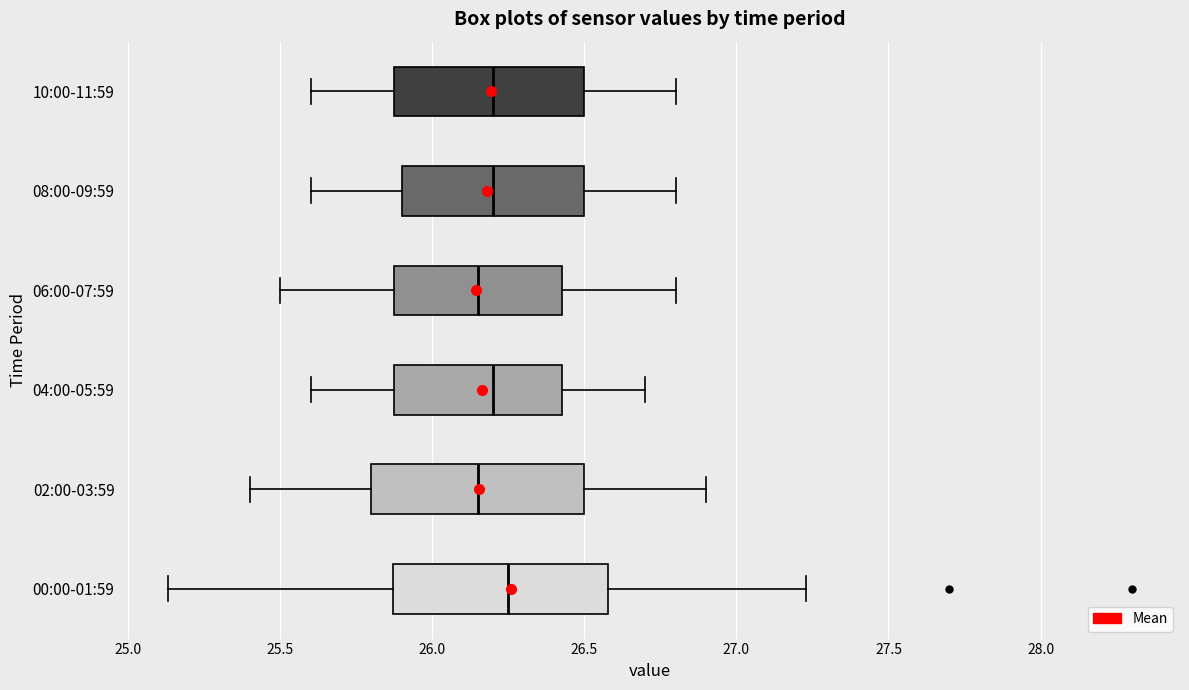

Reading bottom to top, read every box against the x-axis: the position of its median line, the range the box covers, and the ends of its whiskers. The values are not printed on the chart, so give them approximately, as read against the axis.

00:00-01:59: median 26.25, box 25.85 to 26.60, whiskers 25.15 to 27.25
02:00-03:59: median 26.15, box 25.80 to 26.50, whiskers 25.40 to 26.90
04:00-05:59: median 26.20, box 25.90 to 26.45, whiskers 25.60 to 26.70
06:00-07:59: median 26.15, box 25.90 to 26.45, whiskers 25.50 to 26.80
08:00-09:59: median 26.20, box 25.90 to 26.50, whiskers 25.60 to 26.80
10:00-11:59: median 26.20, box 25.90 to 26.50, whiskers 25.60 to 26.80